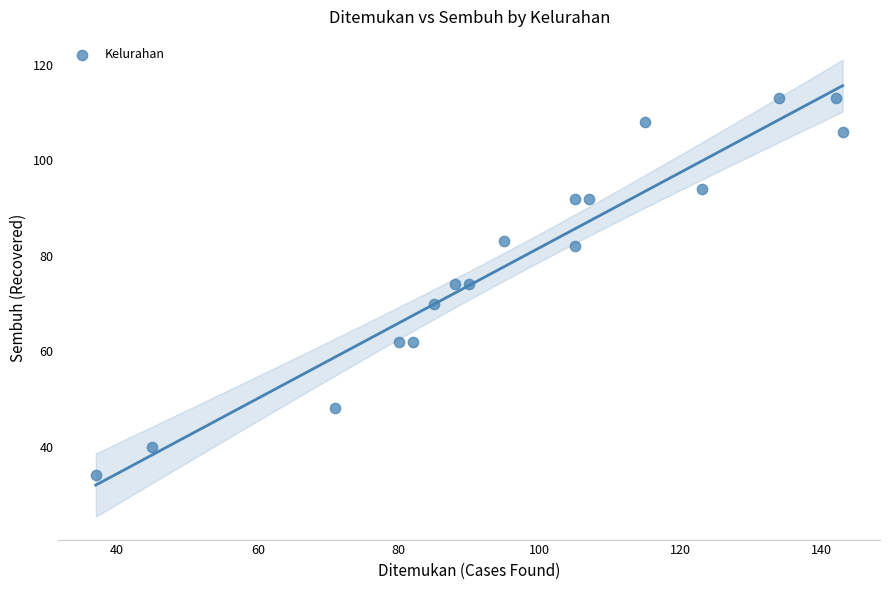

What is the range of Y values (max minus min)?

79